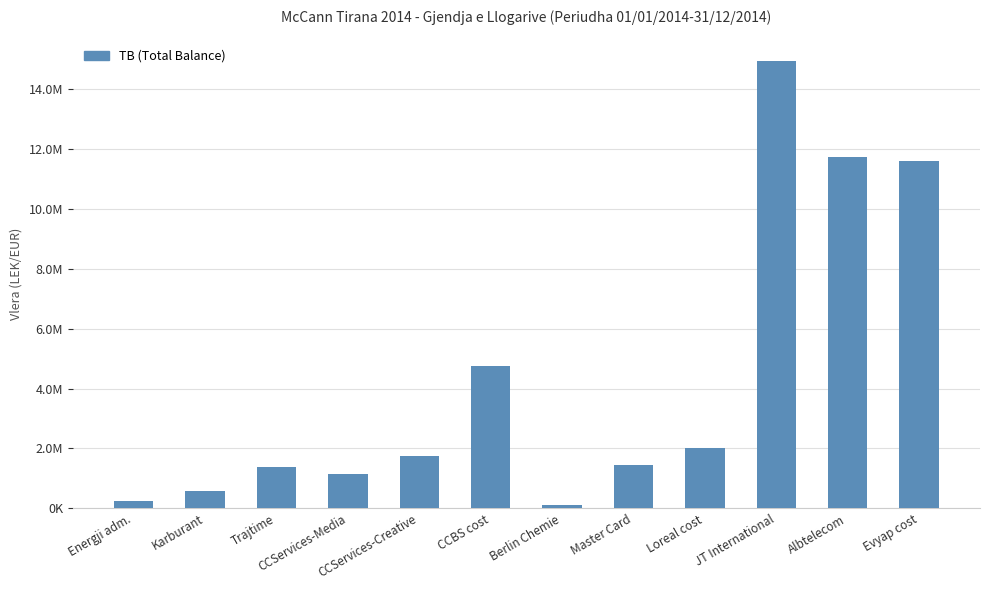

The value at Evyap cost is 11574631.1. True or false?

True